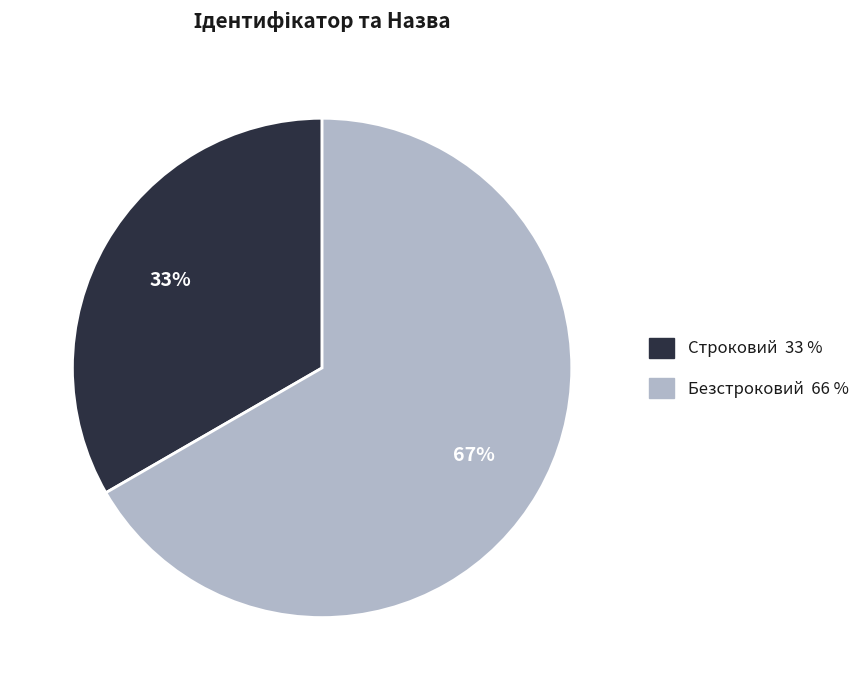

Does Строковий represent more than half of the total?

No